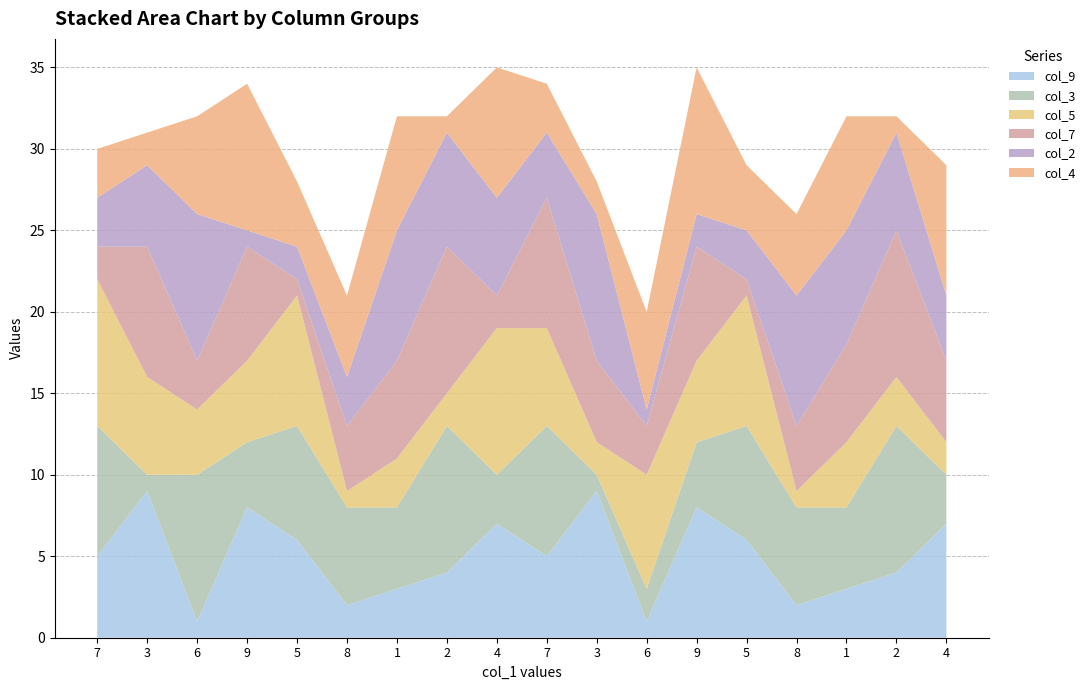

What is the average value of the col_5 series?

5